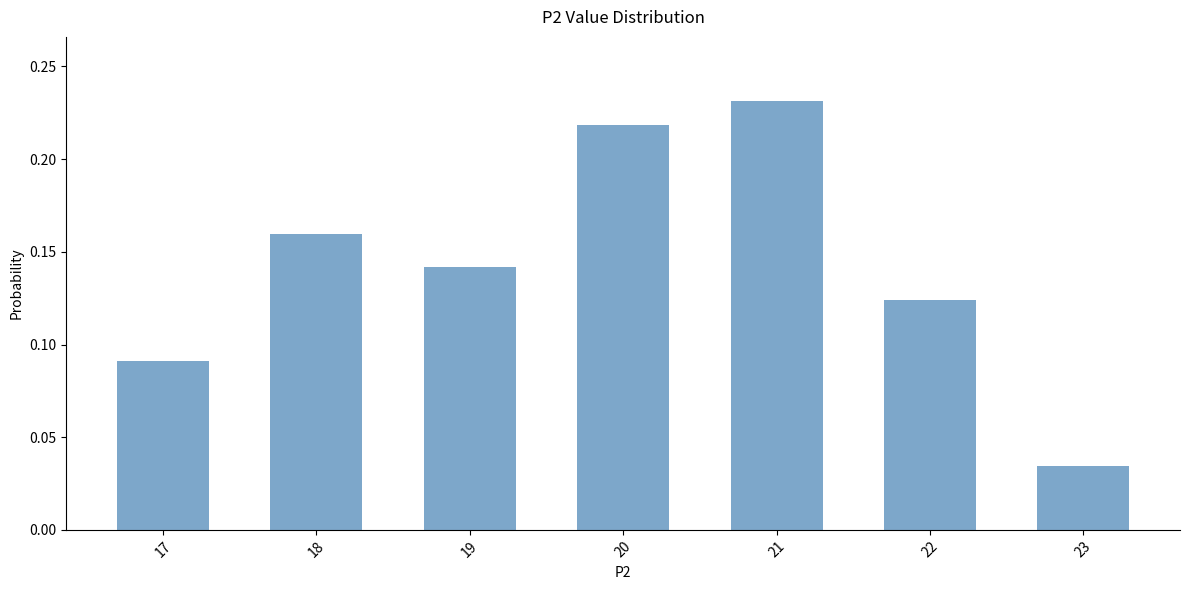

The chart shows a value of 0.0 at 17. True or false?

False